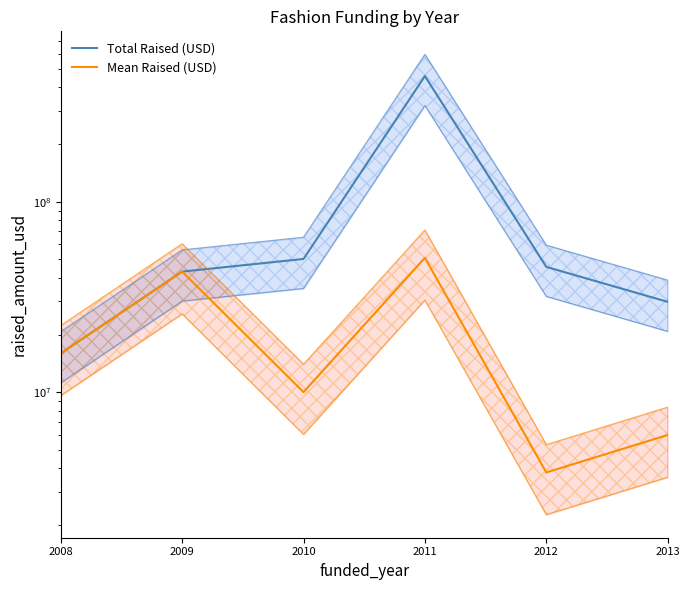

True or false: Total Raised (USD) has more than 1 interior local peaks.

False